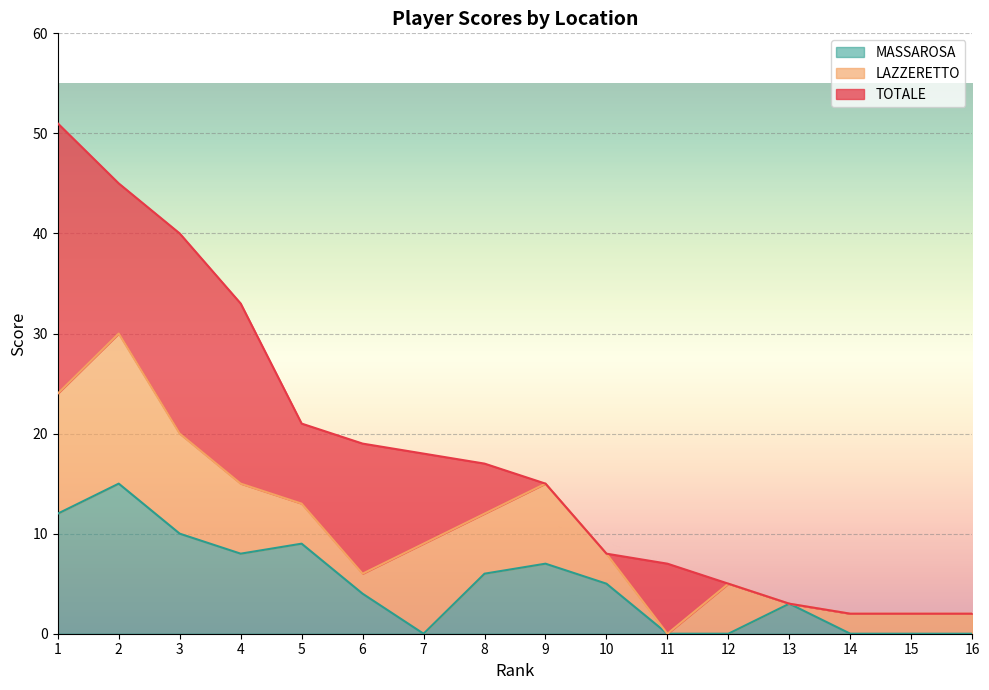

The value of MASSAROSA at 10 is 5. True or false?

True